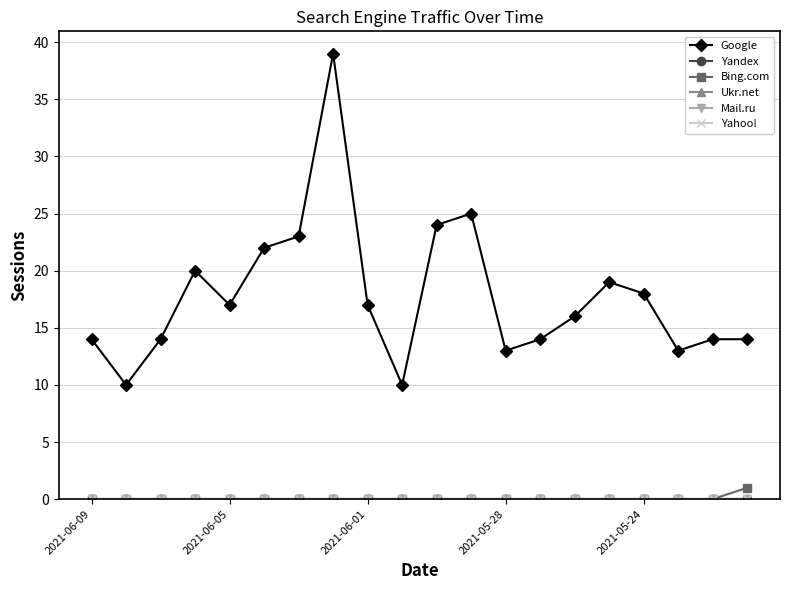

Does the chart have visible grid lines?

Yes